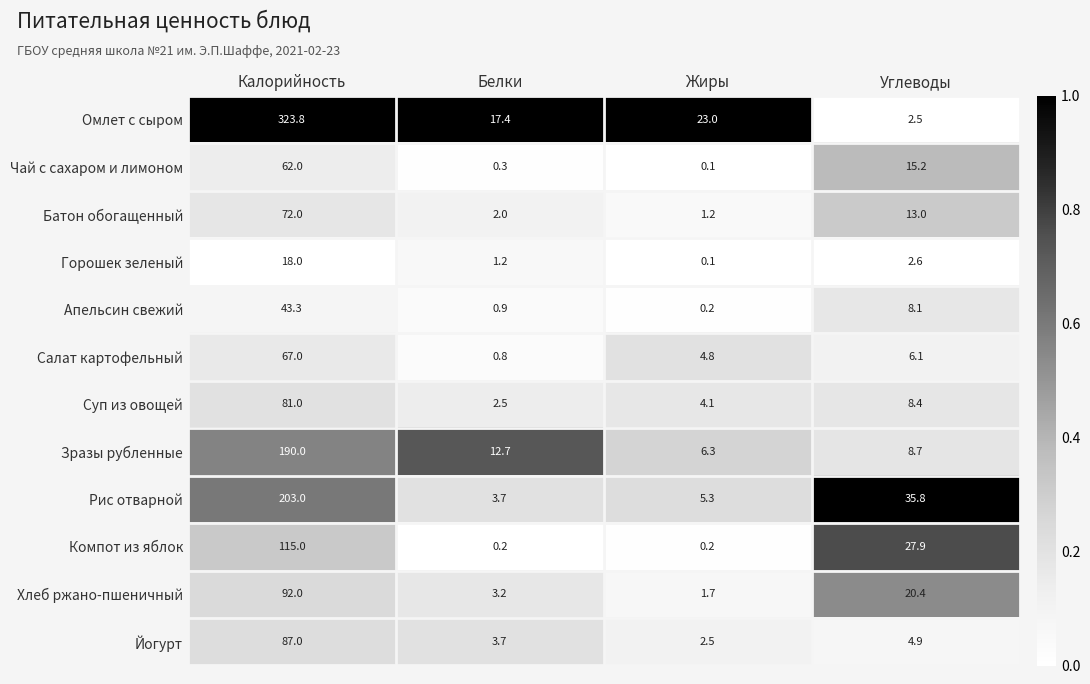

What is the difference between the maximum and minimum values in the Зразы рубленные series?

183.7